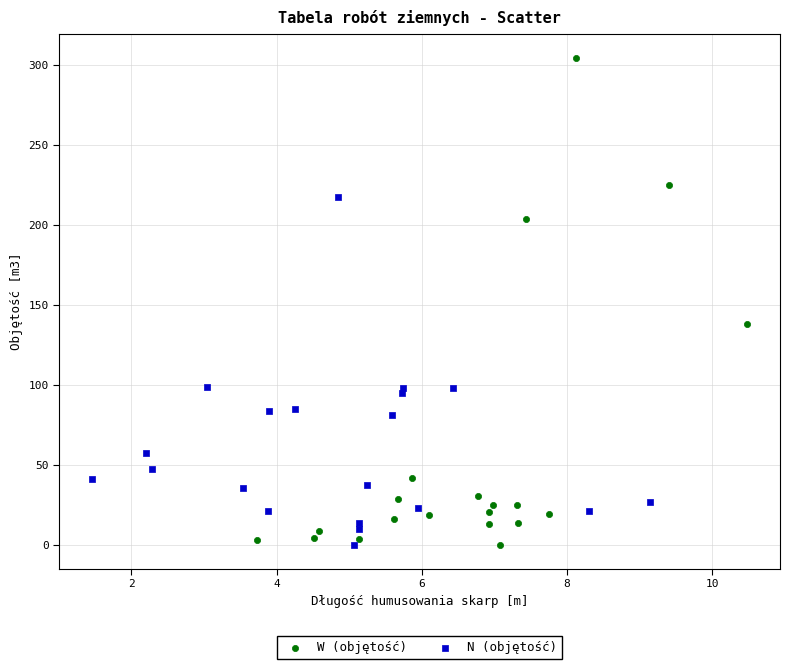

Which series has the largest Y range (max minus min)?

W (objętość)